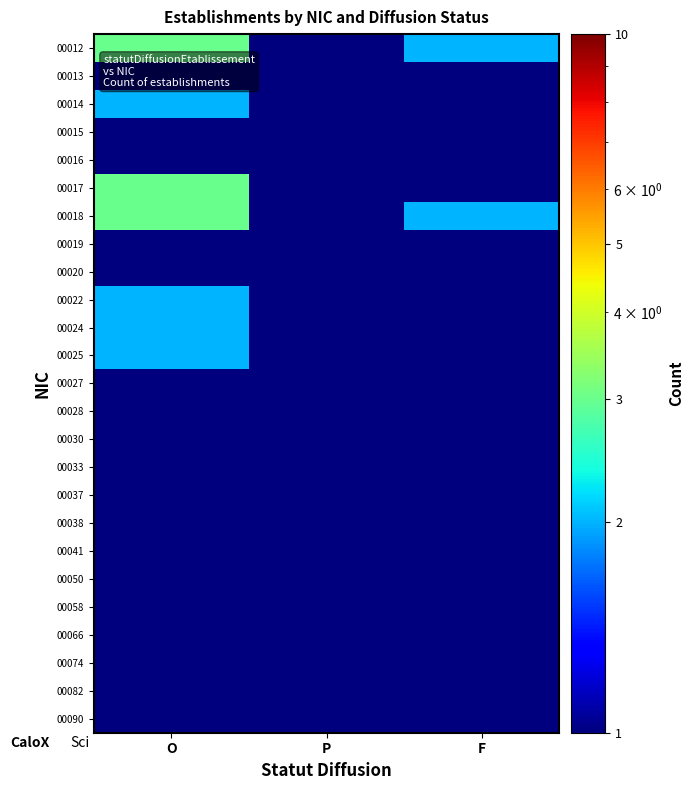

Reading right to left, extract all data points from this chart.

00012: F=2.0	P=0.1	O=3.0
00013: F=1.0	P=0.1	O=1.0
00014: F=1.0	P=0.1	O=2.0
00015: F=0.1	P=0.1	O=1.0
00016: F=1.0	P=0.1	O=1.0
00017: F=1.0	P=0.1	O=3.0
00018: F=2.0	P=0.1	O=3.0
00019: F=1.0	P=0.1	O=0.1
00020: F=1.0	P=0.1	O=1.0
00022: F=1.0	P=0.1	O=2.0
00024: F=1.0	P=0.1	O=2.0
00025: F=1.0	P=0.1	O=2.0
00027: F=1.0	P=0.1	O=0.1
00028: F=0.1	P=0.1	O=0.1
00030: F=1.0	P=0.1	O=0.1
00033: F=1.0	P=0.1	O=0.1
00037: F=1.0	P=0.1	O=0.1
00038: F=1.0	P=0.1	O=0.1
00041: F=1.0	P=0.1	O=0.1
00050: F=0.1	P=1.0	O=0.1
00058: F=1.0	P=0.1	O=0.1
00066: F=1.0	P=0.1	O=0.1
00074: F=1.0	P=0.1	O=0.1
00082: F=1.0	P=0.1	O=0.1
00090: F=1.0	P=0.1	O=0.1